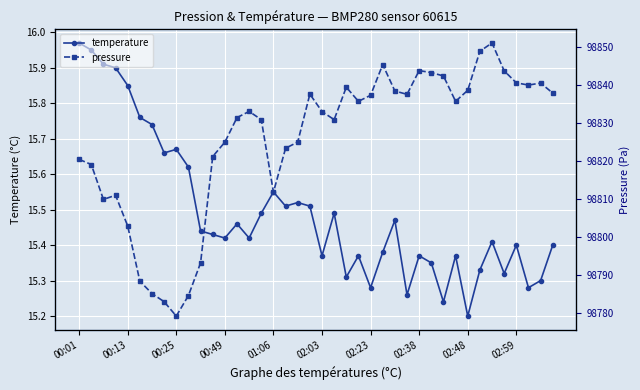

What is the label of the 12th point from the left?

11